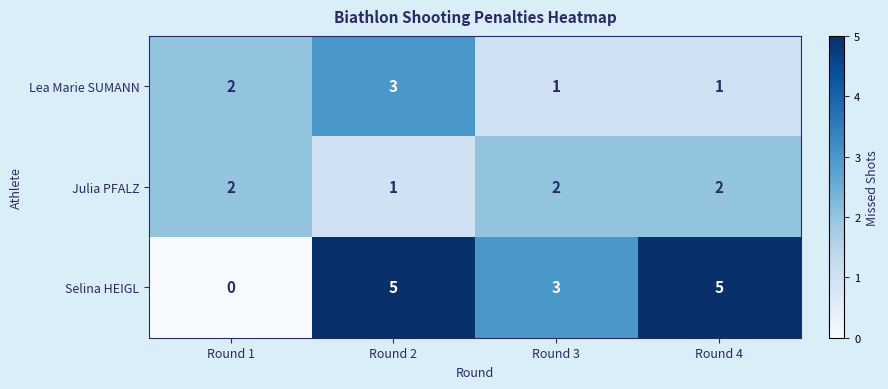

Is it true that Lea Marie SUMANN equals 4 at Round 2?

False